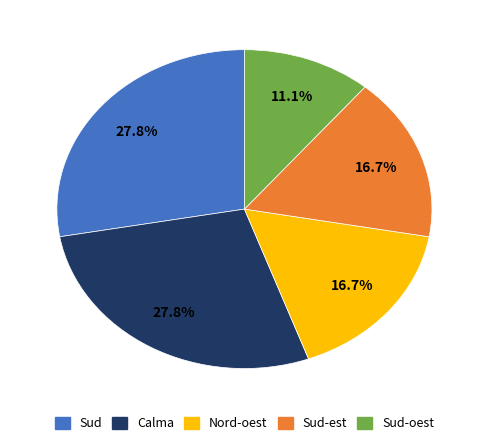

Is there a majority slice in this chart?

No